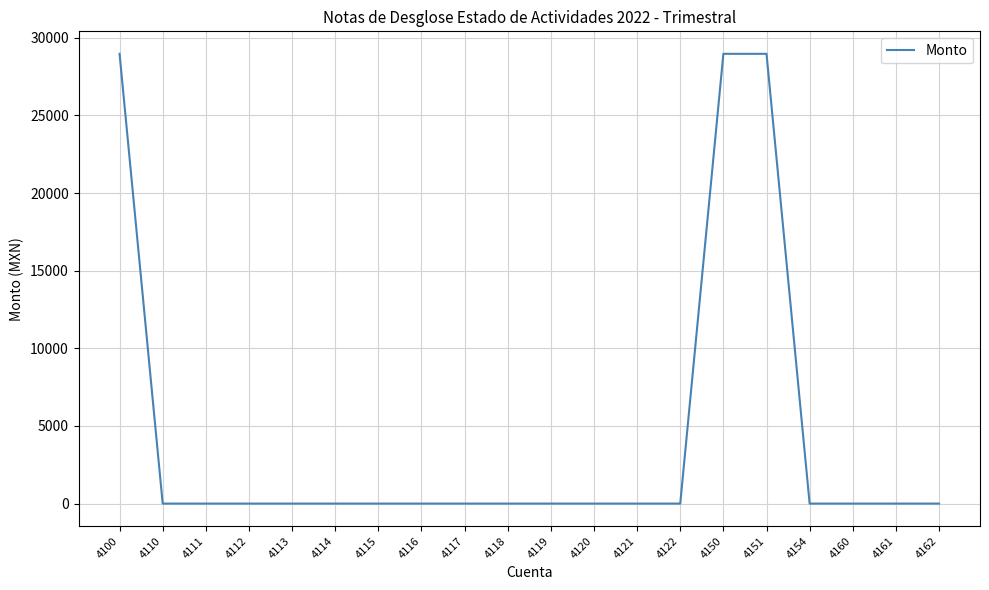

How many values exceed 0?

3